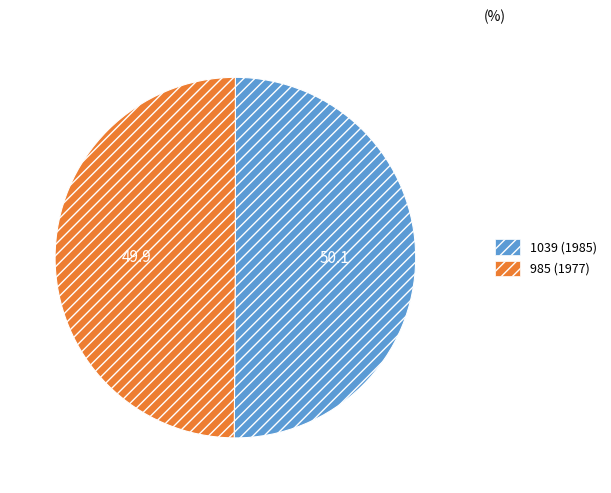

Is it true that 1039 (1985) is 58% of the pie?

False